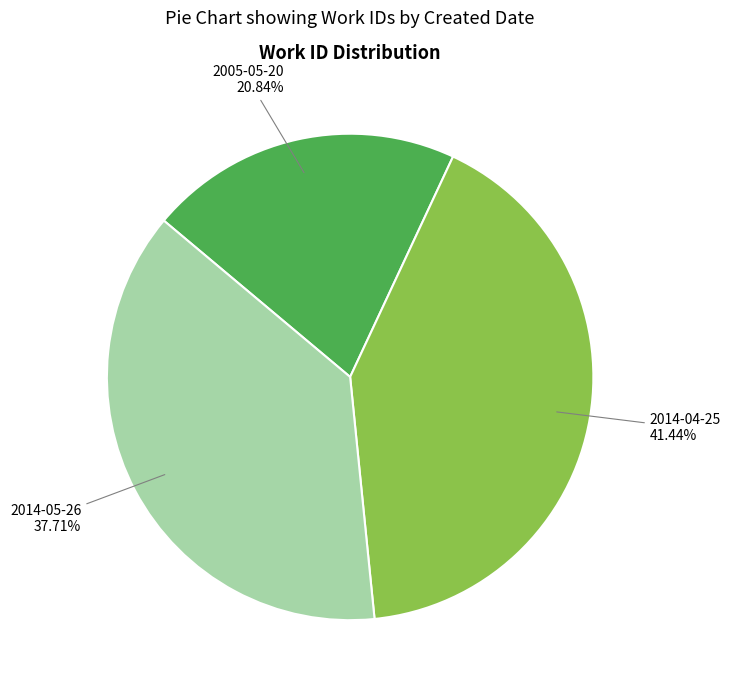

Does any single category account for the majority?

No